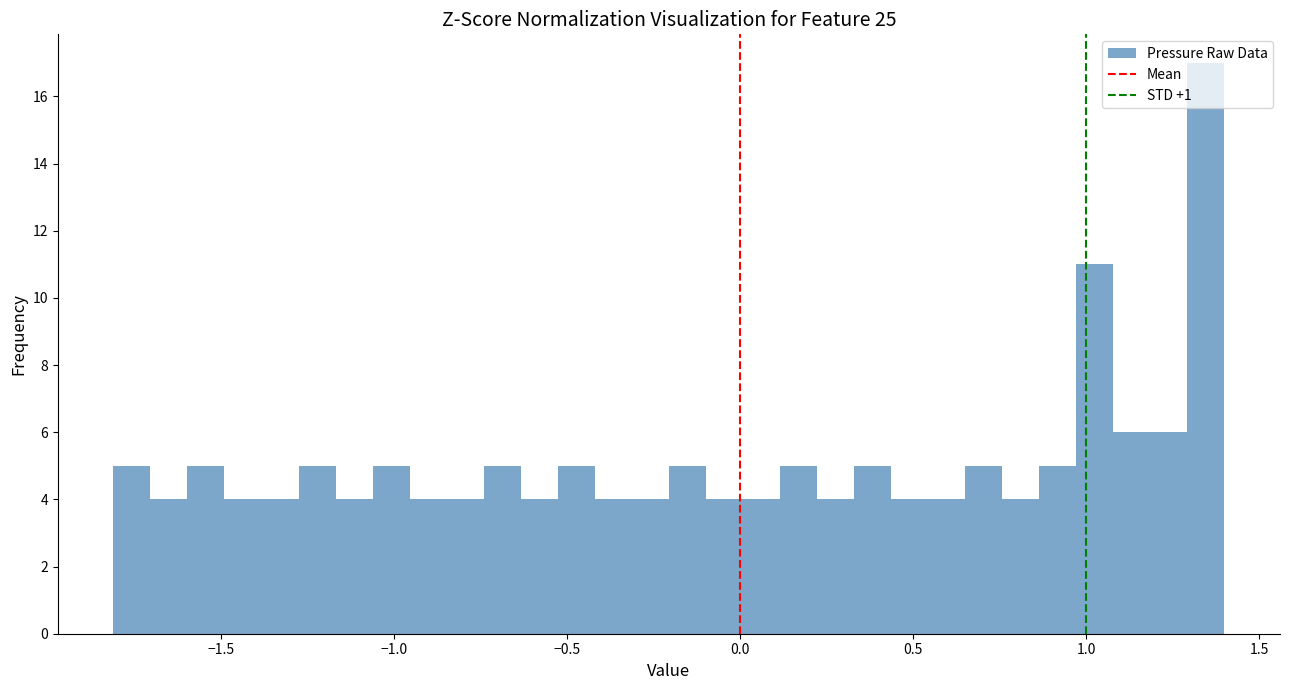

Around what value on the x-axis is the tallest bar? Give the approximate position of its centre, as read against the axis.

1.35